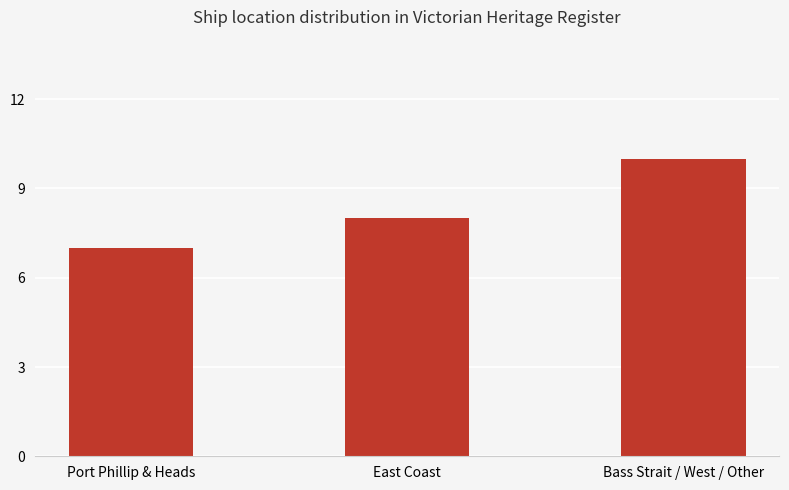

How many values are below 8?

1